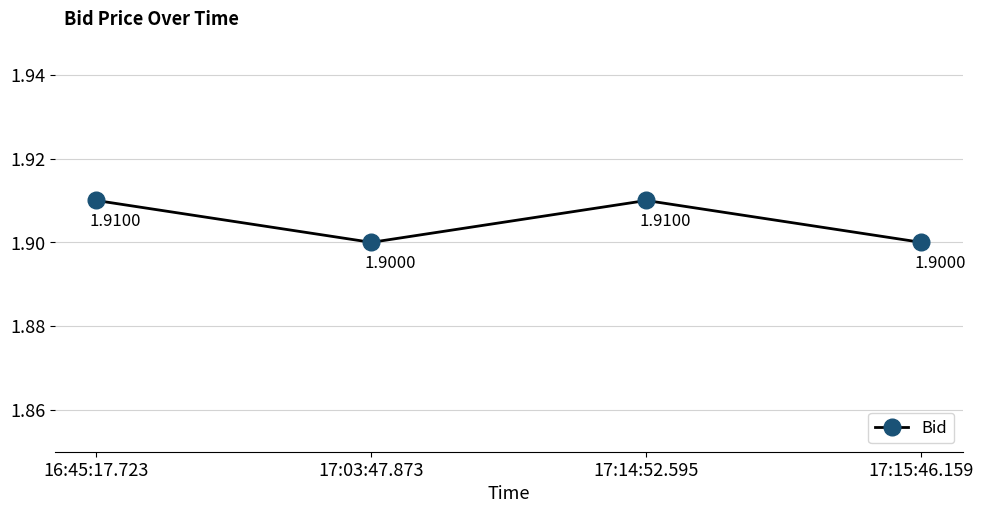

How many lines are shown in the chart?

1